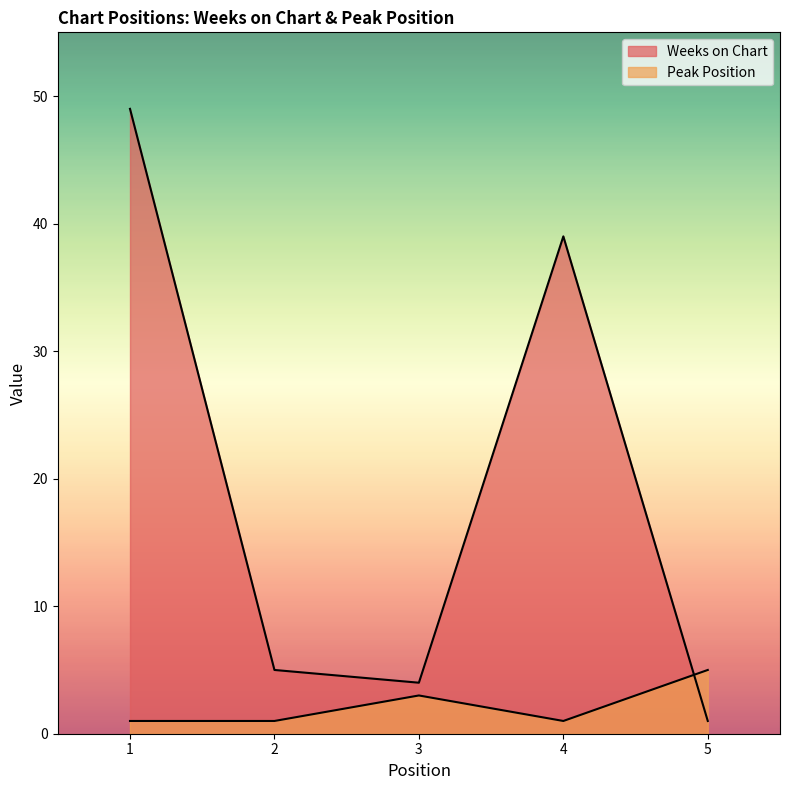

List the labels in order of Weeks on Chart value, smallest first.

5, 3, 2, 4, 1